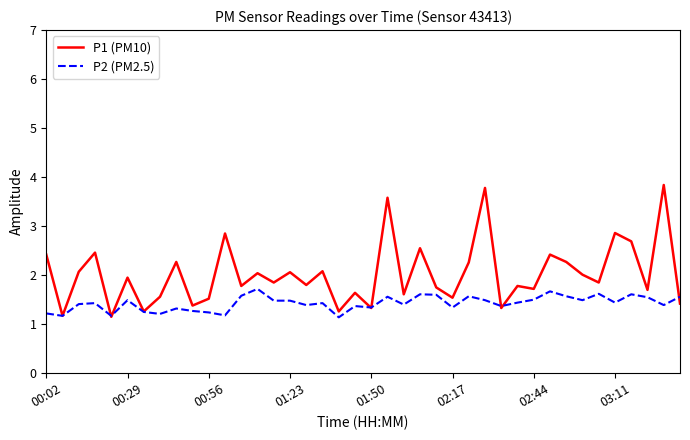

Which series has the largest range (max minus min)?

P1 (PM10)